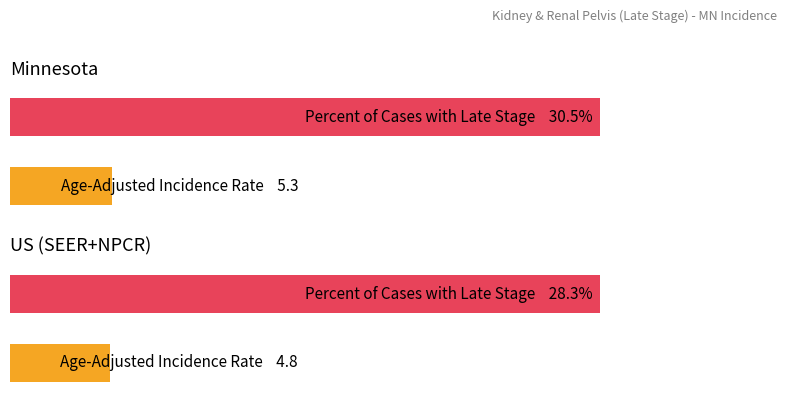

Reading left to right, list all the values displayed in this chart.

Age-Adjusted Incidence Rate: 5.3	4.8
Percent of Cases with Late Stage: 30.5	28.3